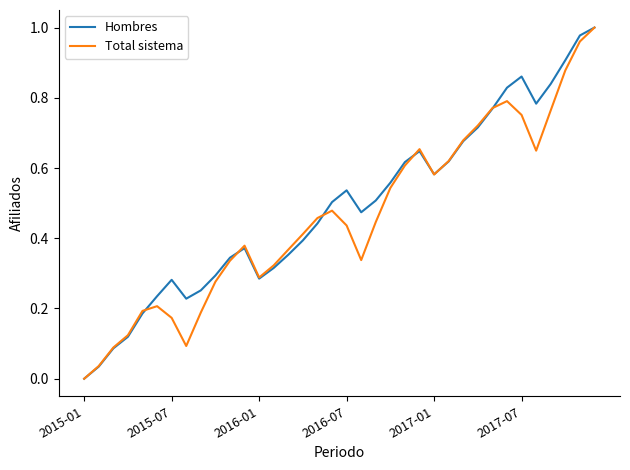

Does the chart have visible grid lines?

No